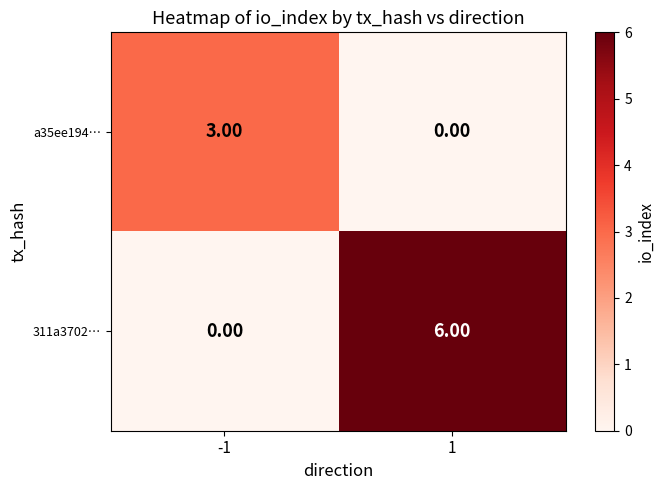

At how many categories does at least one series exceed 2?

2